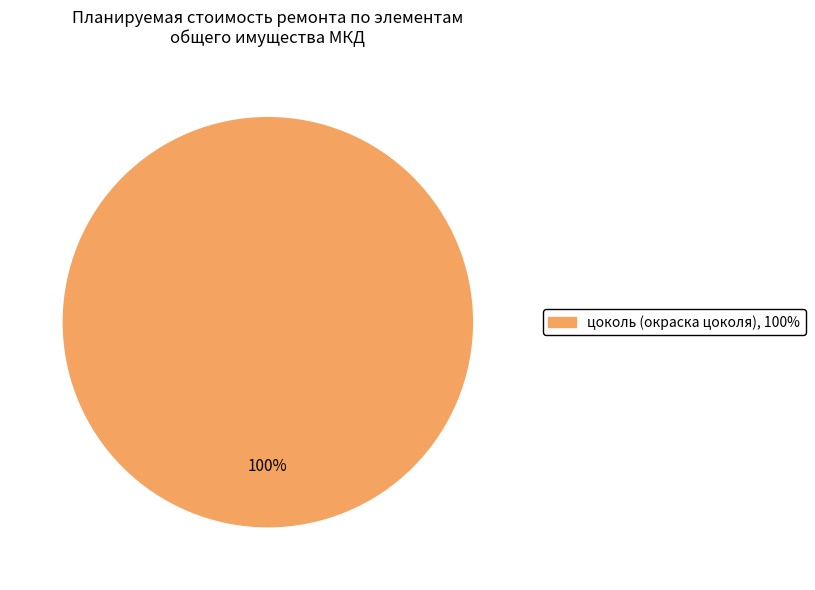

How many slices are in this pie chart?

1